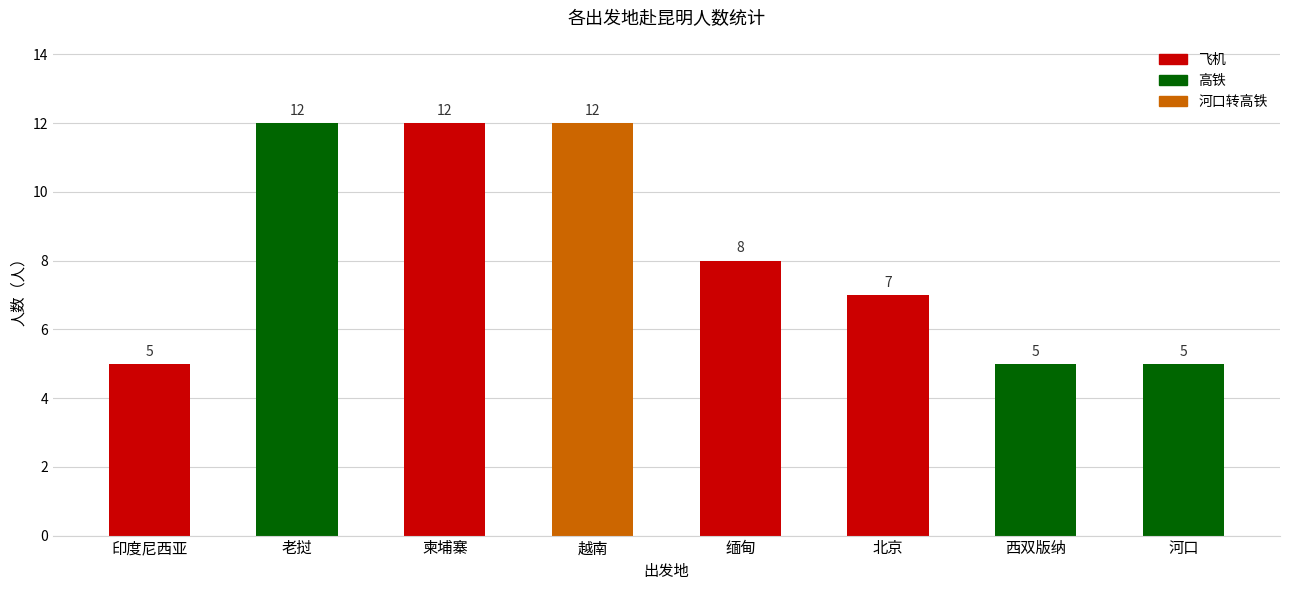

What is the label of the 1st bar from the right?

河口